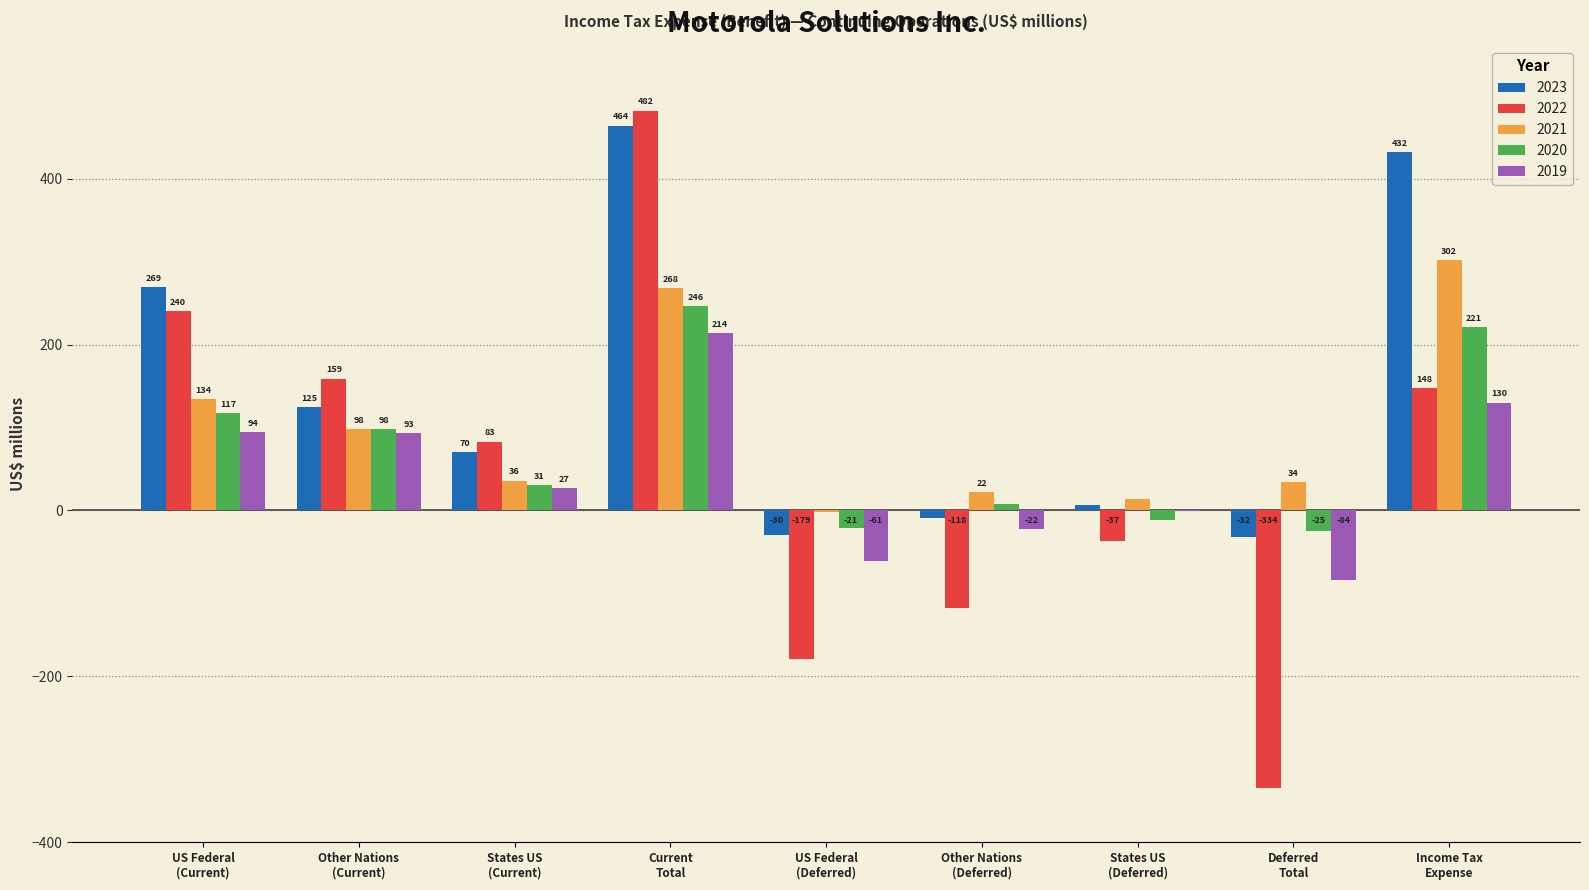

What is the sum of all 2020 values?

663